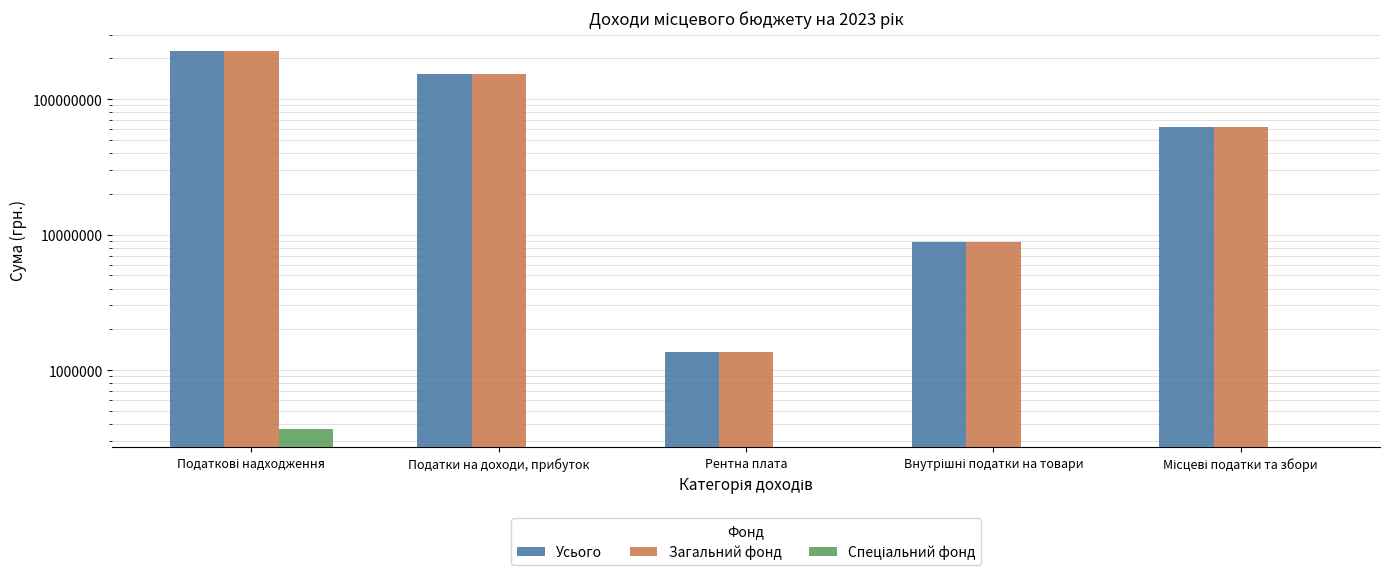

What is the label of the 1st bar from the right?

Місцеві податки та збори